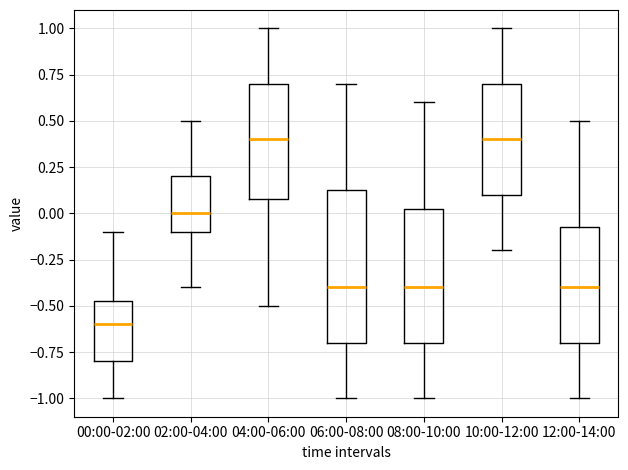

Which box is the tallest, from its lower edge to its upper edge?

06:00-08:00